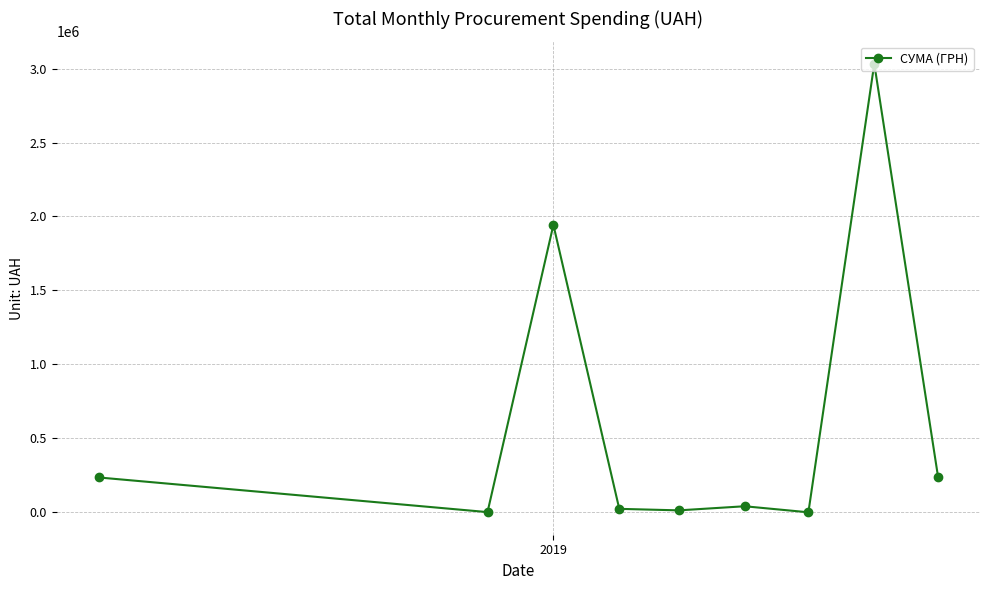

What is the value of the 1st point from the left?

236230.1